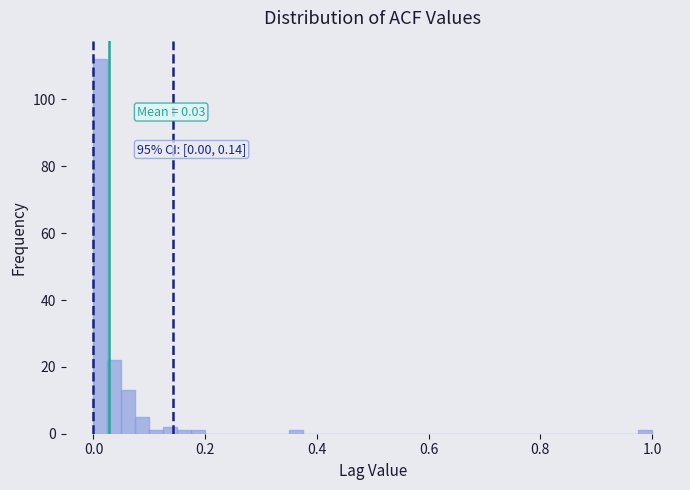

Read against the x-axis, roughly where is the centre of the tallest bar?

0.02